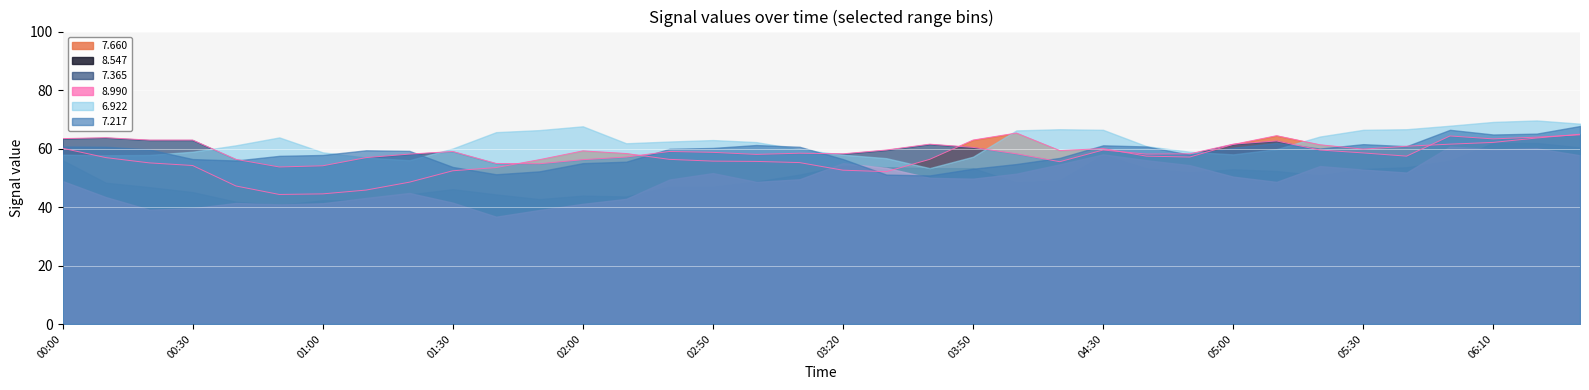

Is it true that 8.547 equals 52.9 at 05:00?

True